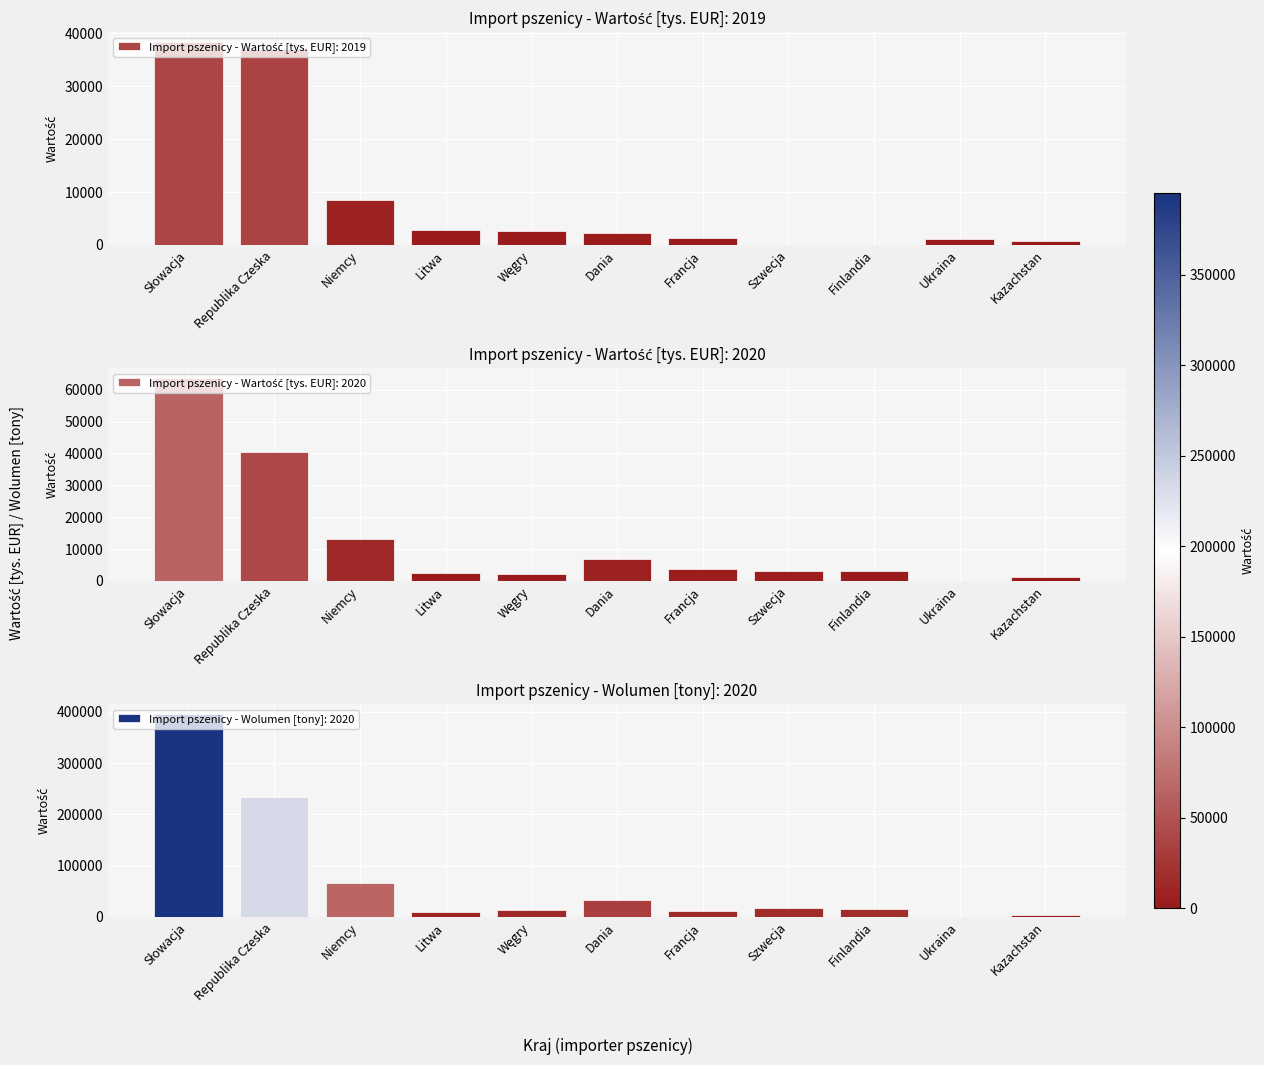

Reading right to left, list all the values displayed in this chart.

Import 2019 - Wartość [tys. EUR]: 839.8	1104.5	0.0	0.0	1329.1	2325.7	2728.0	2796.5	8444.3	37034.3	38304.0
Import 2020 - Wartość [tys. EUR]: 1132.7	0.0	3014.3	3286.5	3860.5	6909.1	2282.8	2521.1	13087.3	40433.0	63572.3
Import 2020 - Wolumen [tony]: 3657.4	0.0	16196.9	16963.8	12441.7	33390.9	13038.3	9411.3	66028.9	233934.1	395198.7